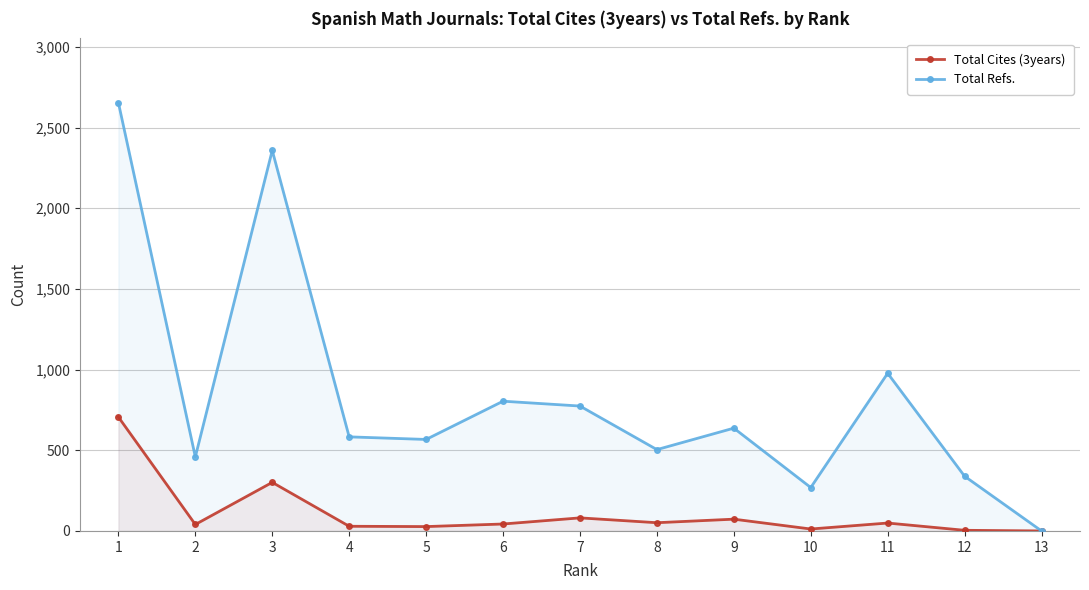

True or false: Total Cites (3years) has a value of 706 at 1.

True